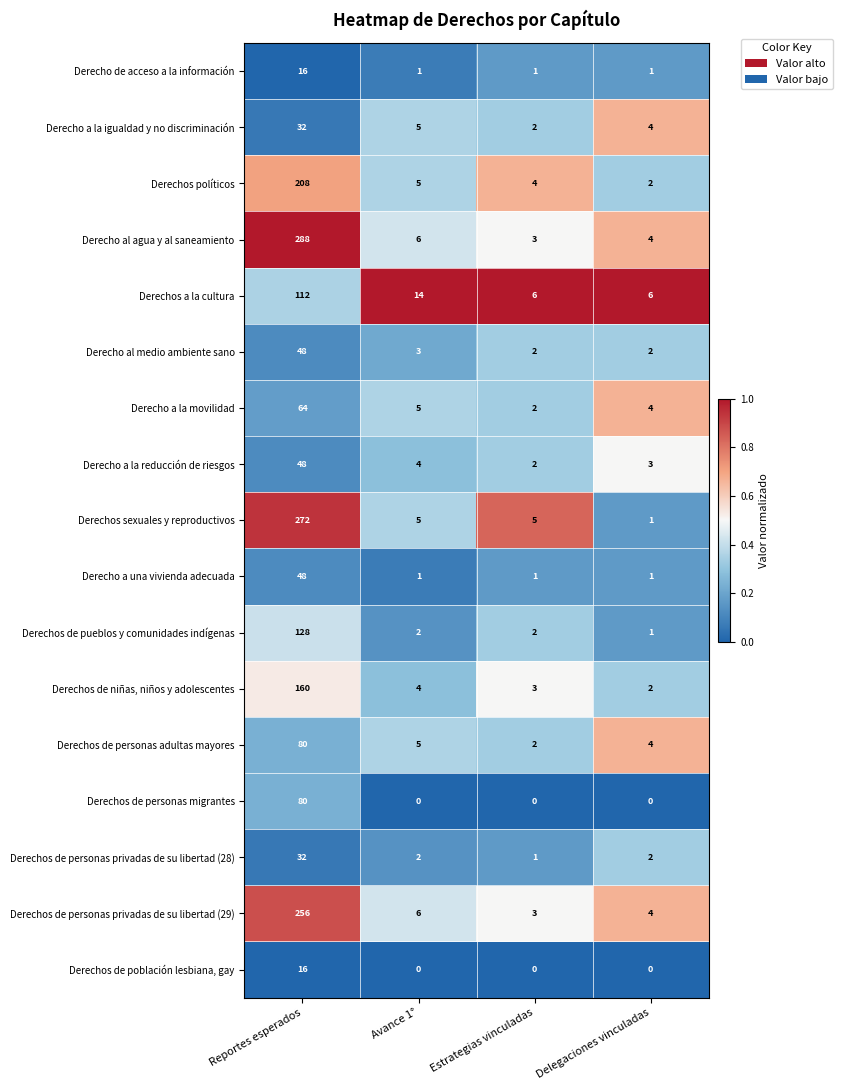

Rank the categories by Derecho a la reducción de riesgos value from highest to lowest.

Reportes esperados, Avance 1°, Delegaciones vinculadas, Estrategias vinculadas